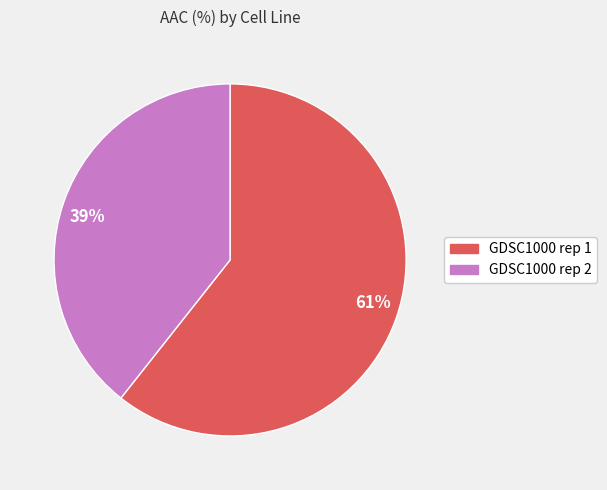

To the nearest percent, what is the combined percentage of 61% and 39%?

100%